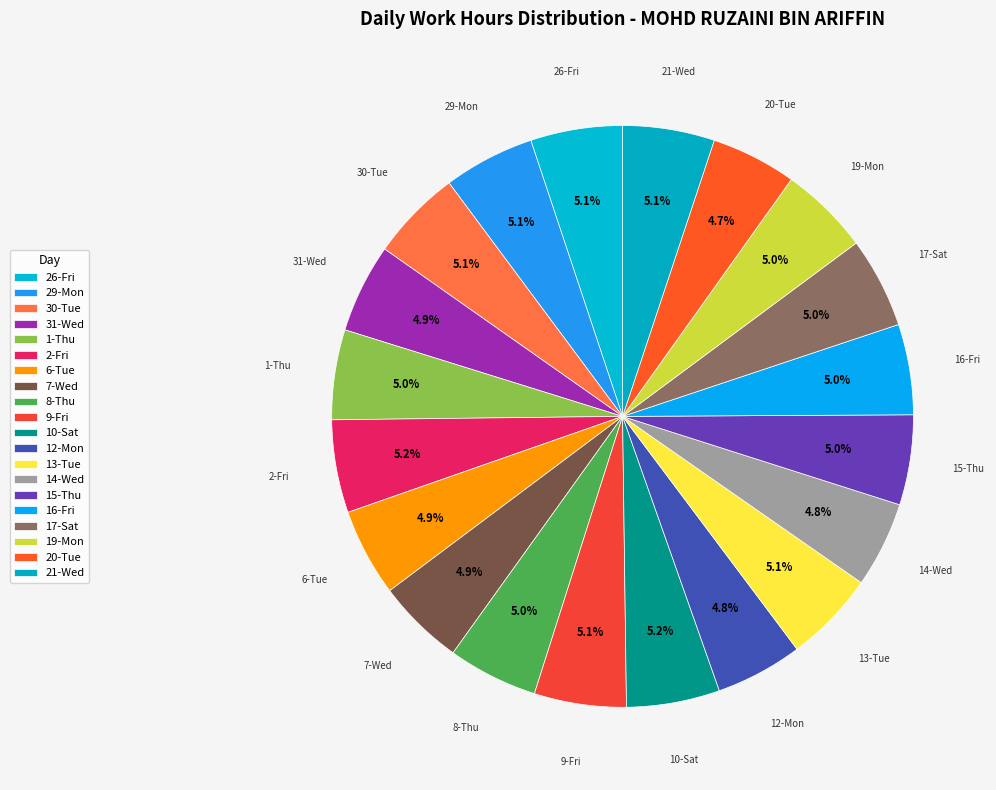

Does 7-Wed account for over 50% of the chart?

No